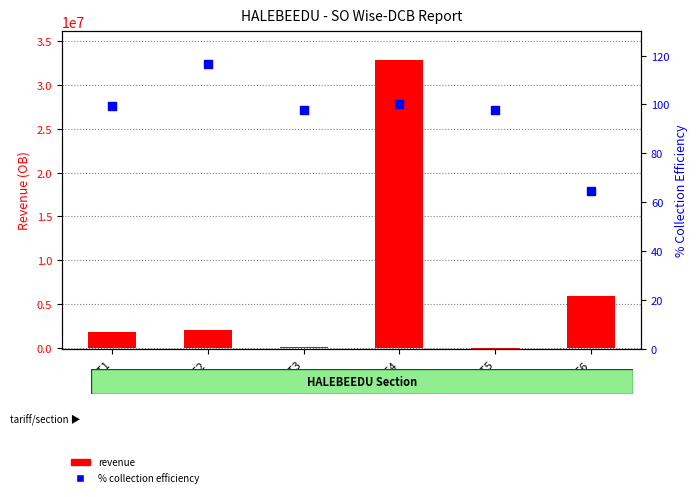

At which category is the sum across all series the highest?

LT4